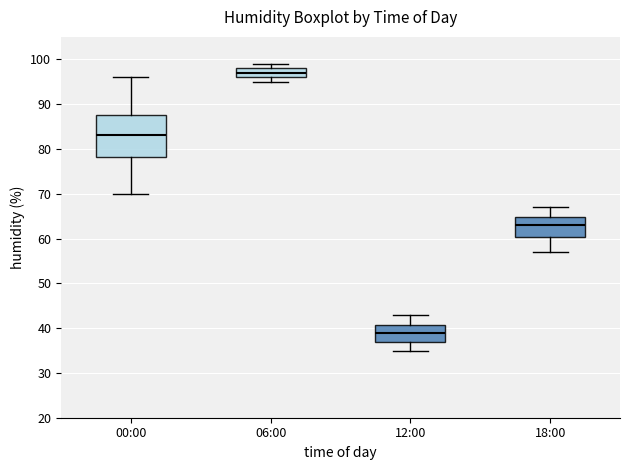

Where does the median line of the box for 00:00 sit on the y-axis? The values are not printed on the chart, so give them approximately, as read against the axis.

83